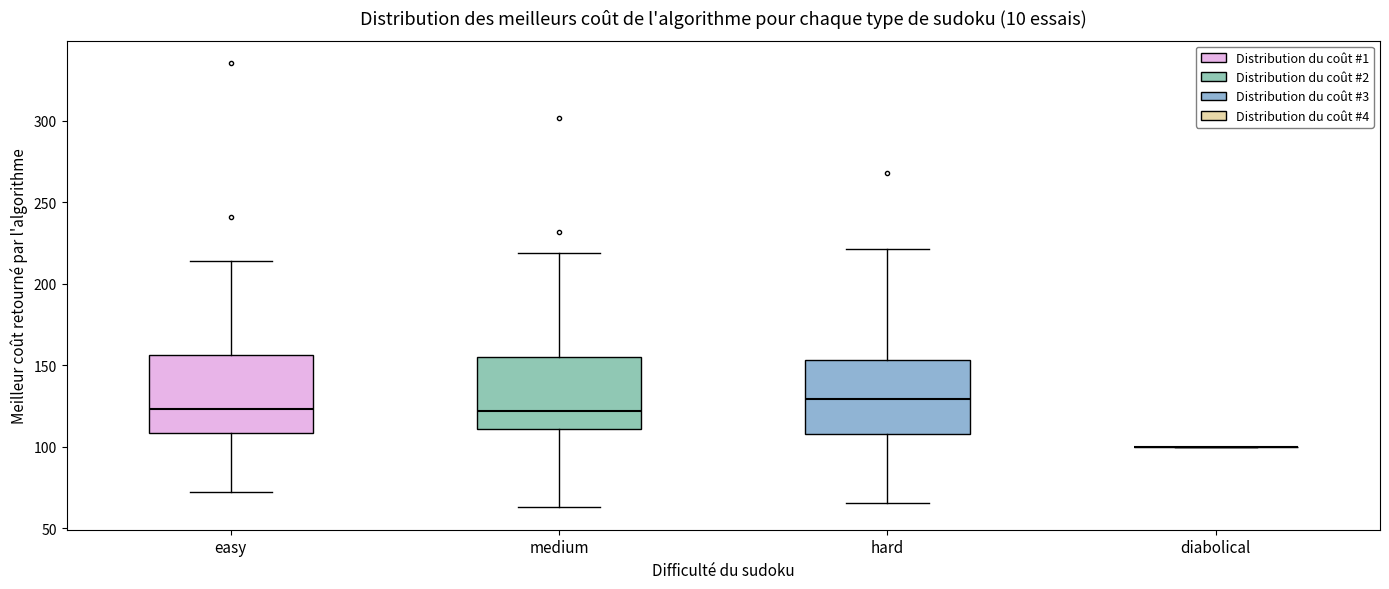

Where is the upper edge of the box for medium on the y-axis? The values are not printed on the chart, so give them approximately, as read against the axis.

155